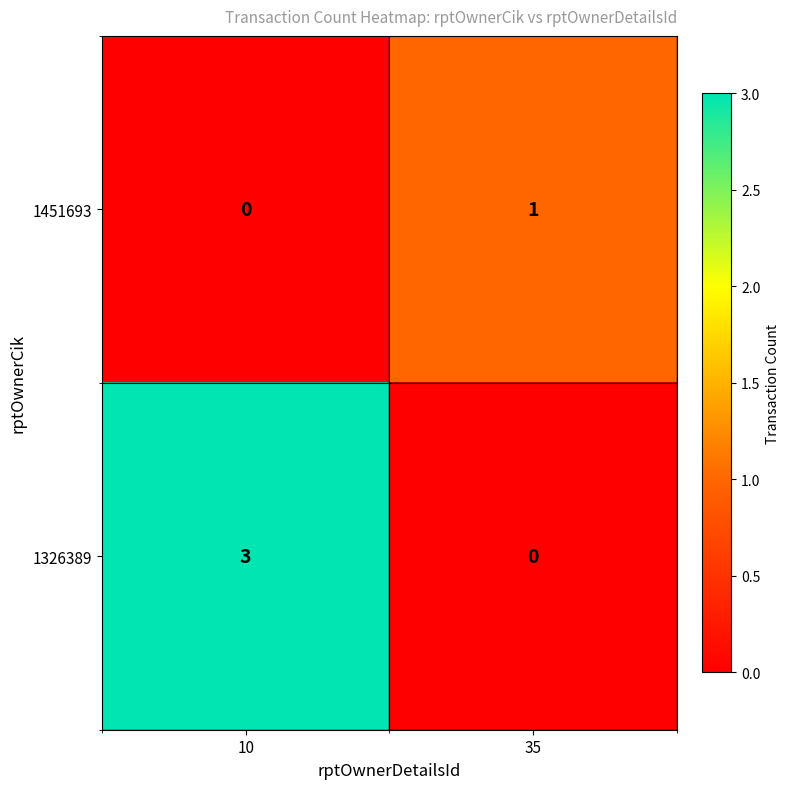

What is the difference between the 1326389 values at 10 and 35?

3